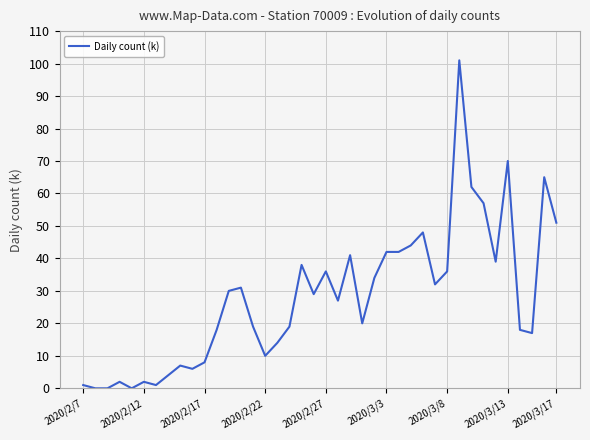

What is the average value?

28